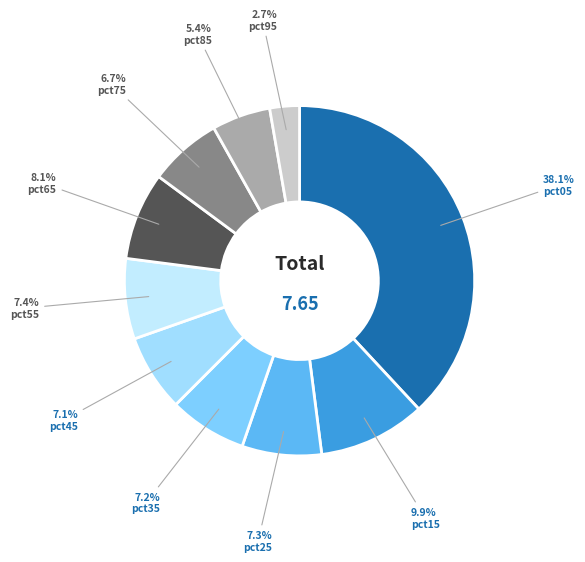

How much of the chart is everything except pct25?

92.7%